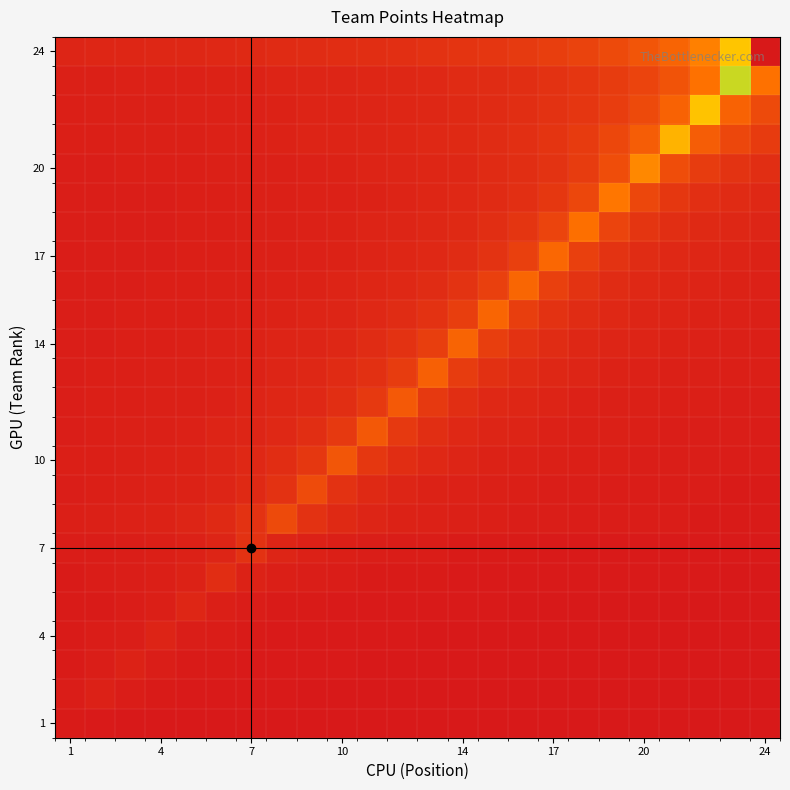

Count the number of data series in this chart.

24